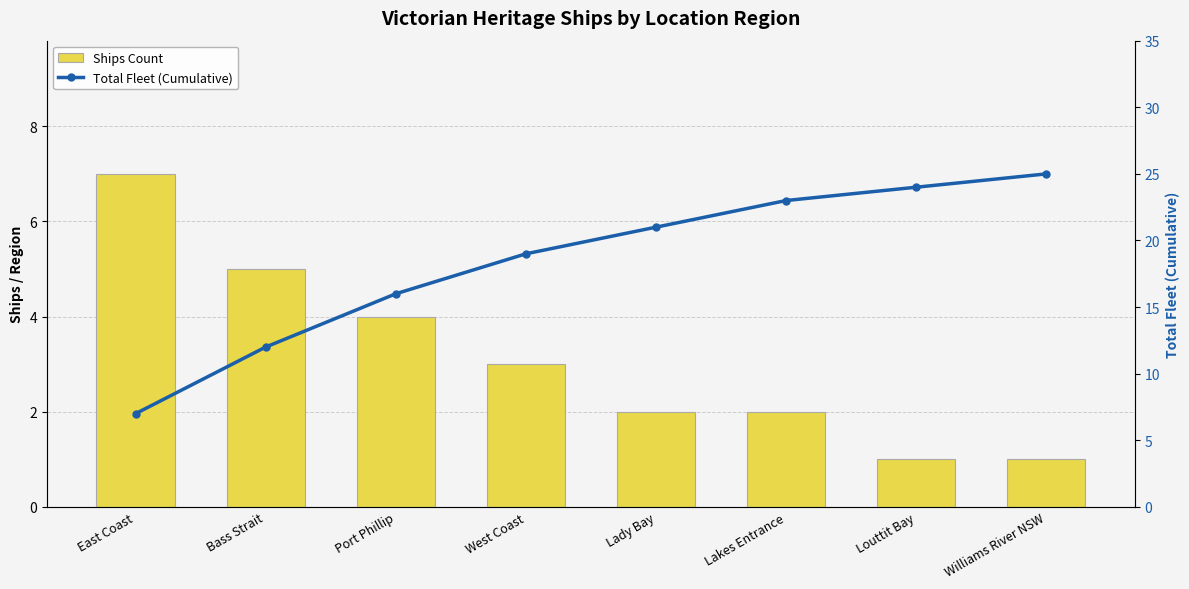

Which series has the widest spread of values?

Total Fleet (Cumulative)